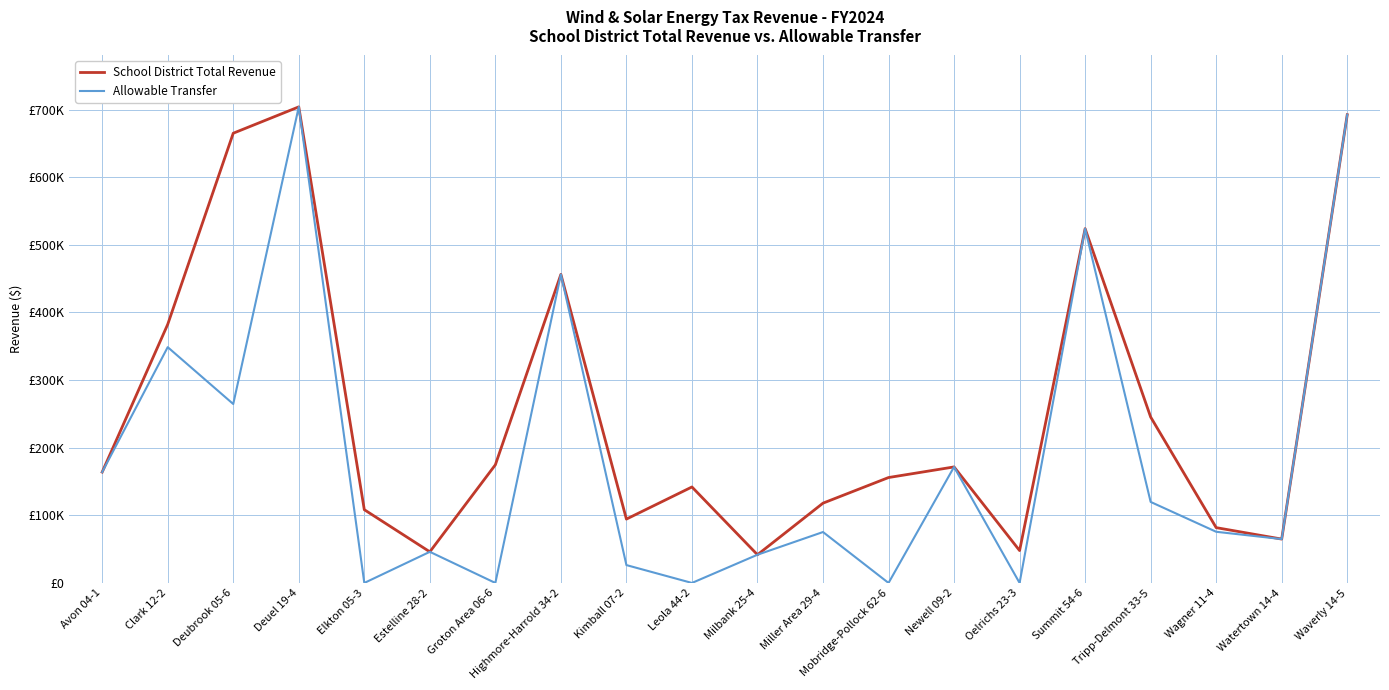

True or false: Allowable Transfer and School District Total Revenue cross at least once.

False